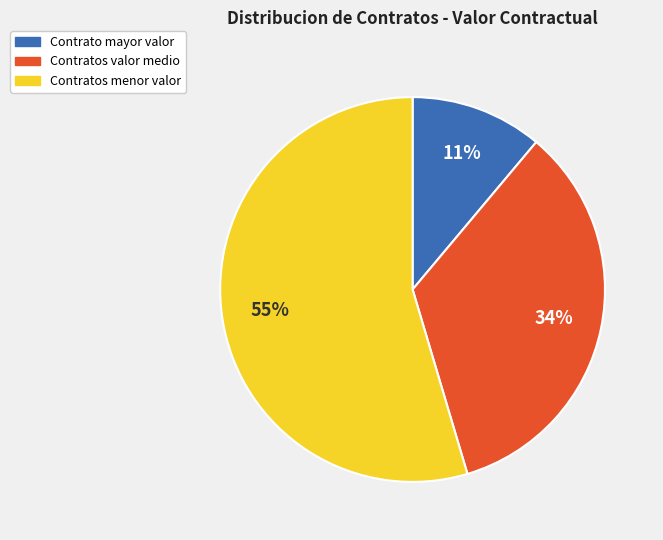

Which slice is the largest?

Contratos menor valor